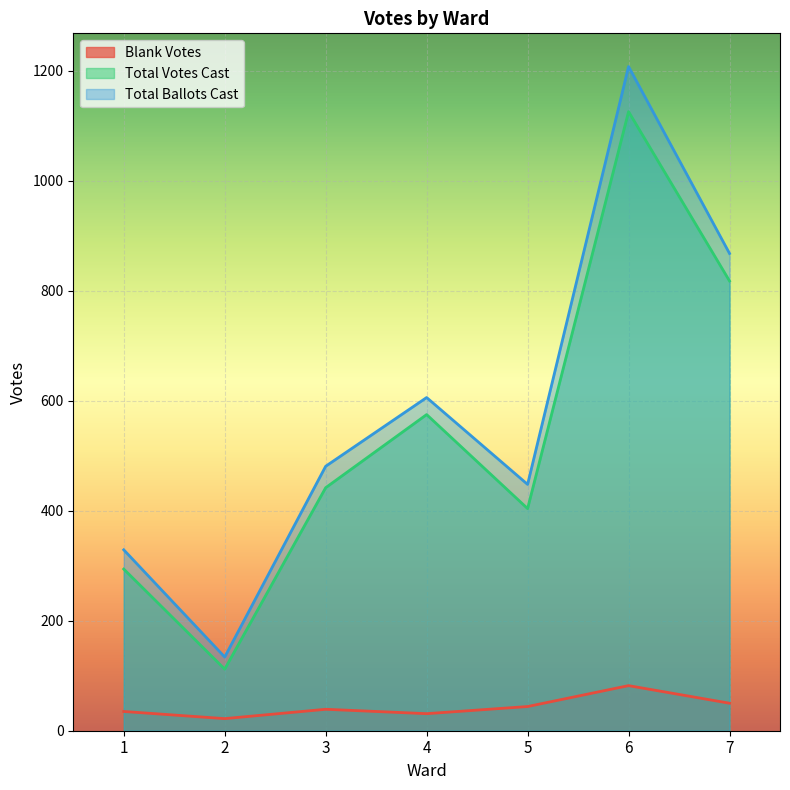

How many data points in Total Ballots Cast are less than 481?

3